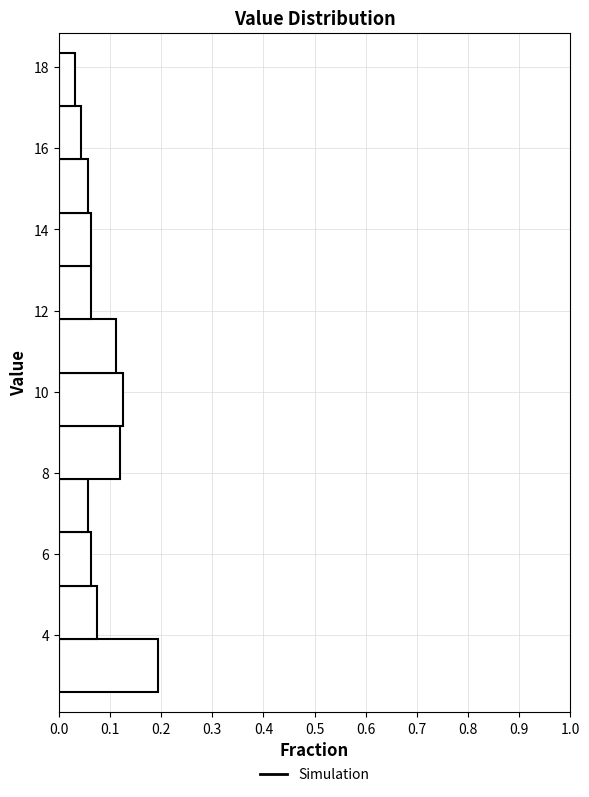

Reading bottom to top, list every bar in this chart as the range it spans on the y-axis followed by its length. Neither the bar edges nor the lengths are printed on the chart, so give them approximately, as read against the axes.

2.6 to 4.0: 0.19
4.0 to 5.2: 0.08
5.2 to 6.6: 0.06
6.6 to 7.8: 0.06
7.8 to 9.2: 0.12
9.2 to 10.4: 0.13
10.4 to 11.8: 0.11
11.8 to 13.2: 0.06
13.2 to 14.4: 0.06
14.4 to 15.8: 0.06
15.8 to 17.0: 0.04
17.0 to 18.4: 0.03